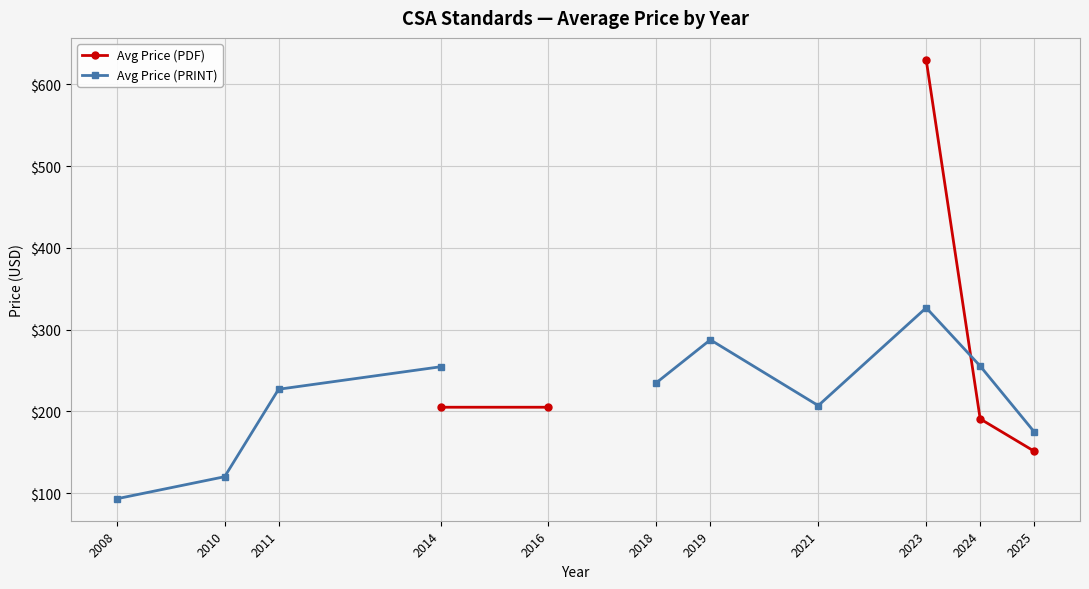

Which series ends up on top after the final intersection of Avg Price (PRINT) and Avg Price (PDF)?

Avg Price (PRINT)